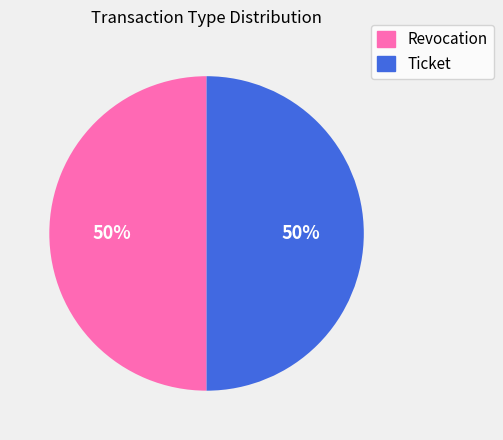

True or false: Revocation accounts for 57% of the total.

False